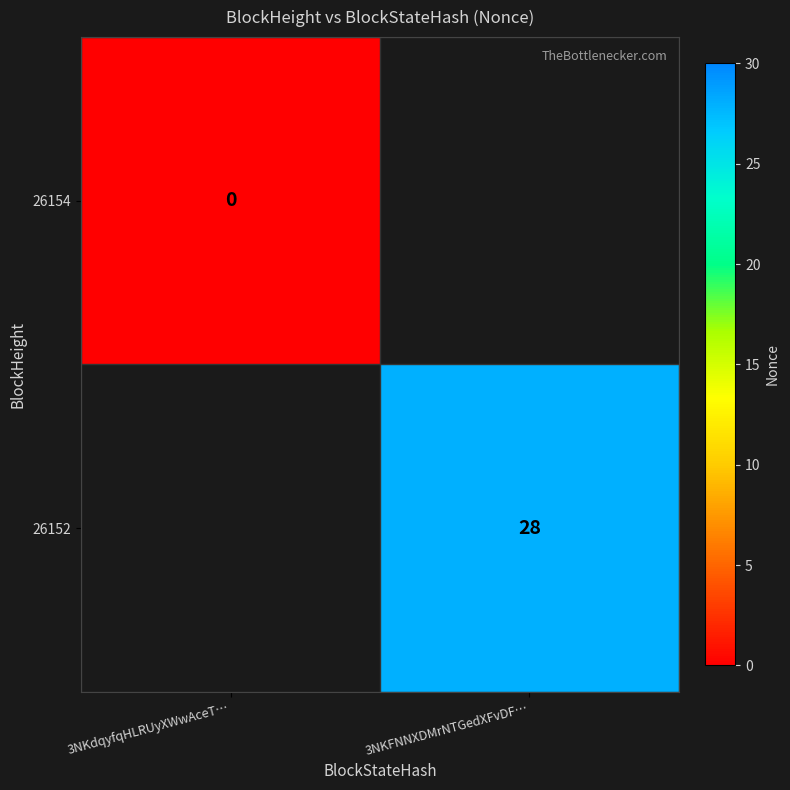

Is it true that 26152 equals 28 at 3NKFNNXDMrNTGedXFvDF…?

True